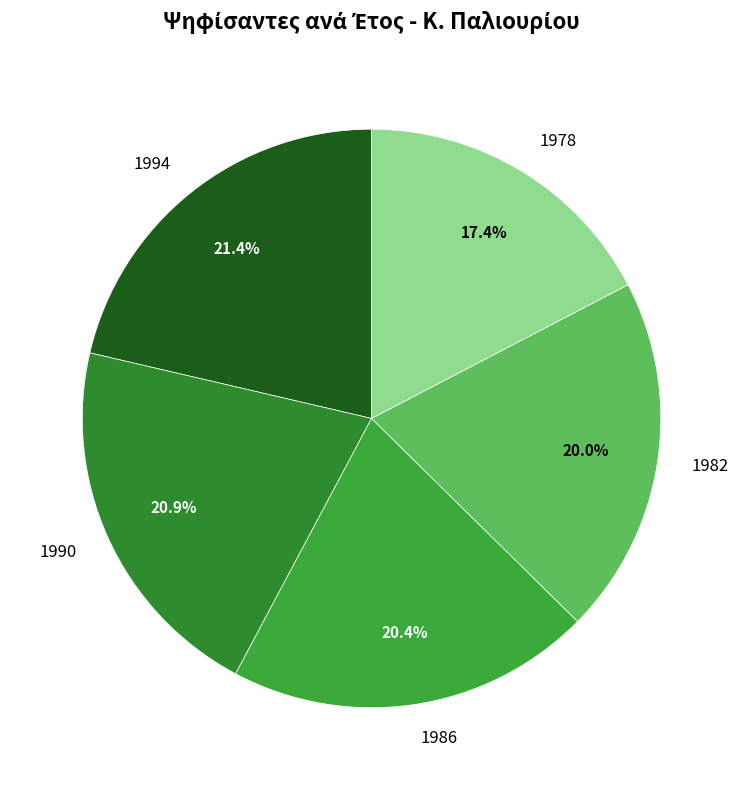

Is there a majority slice in this chart?

No